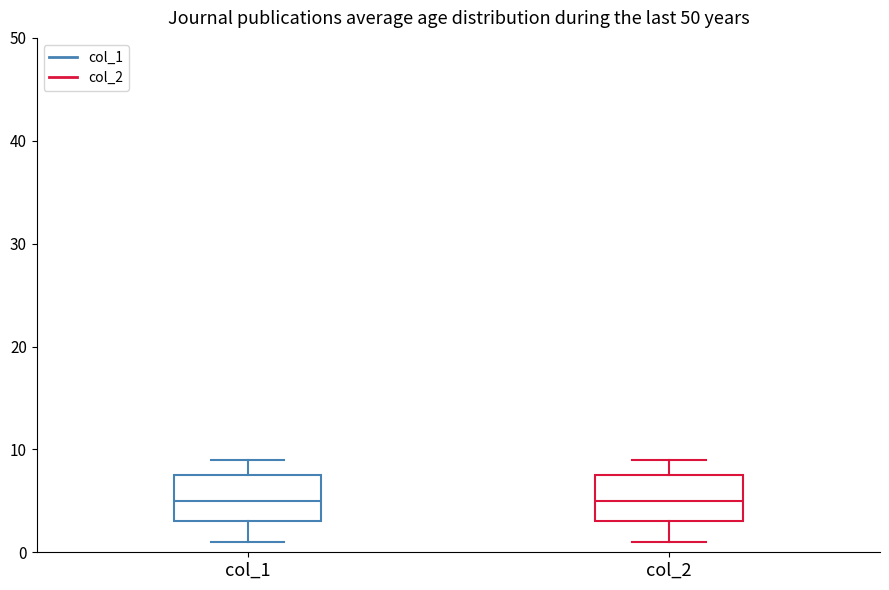

Reading left to right, transcribe this box plot: for each box, give where its median line is, the range the box spans, and where its two whiskers end, as read against the y-axis. The values are not printed on the chart, so give them approximately, as read against the axis.

col_1: median 5, box 3 to 8, whiskers 1 to 9
col_2: median 5, box 3 to 8, whiskers 1 to 9